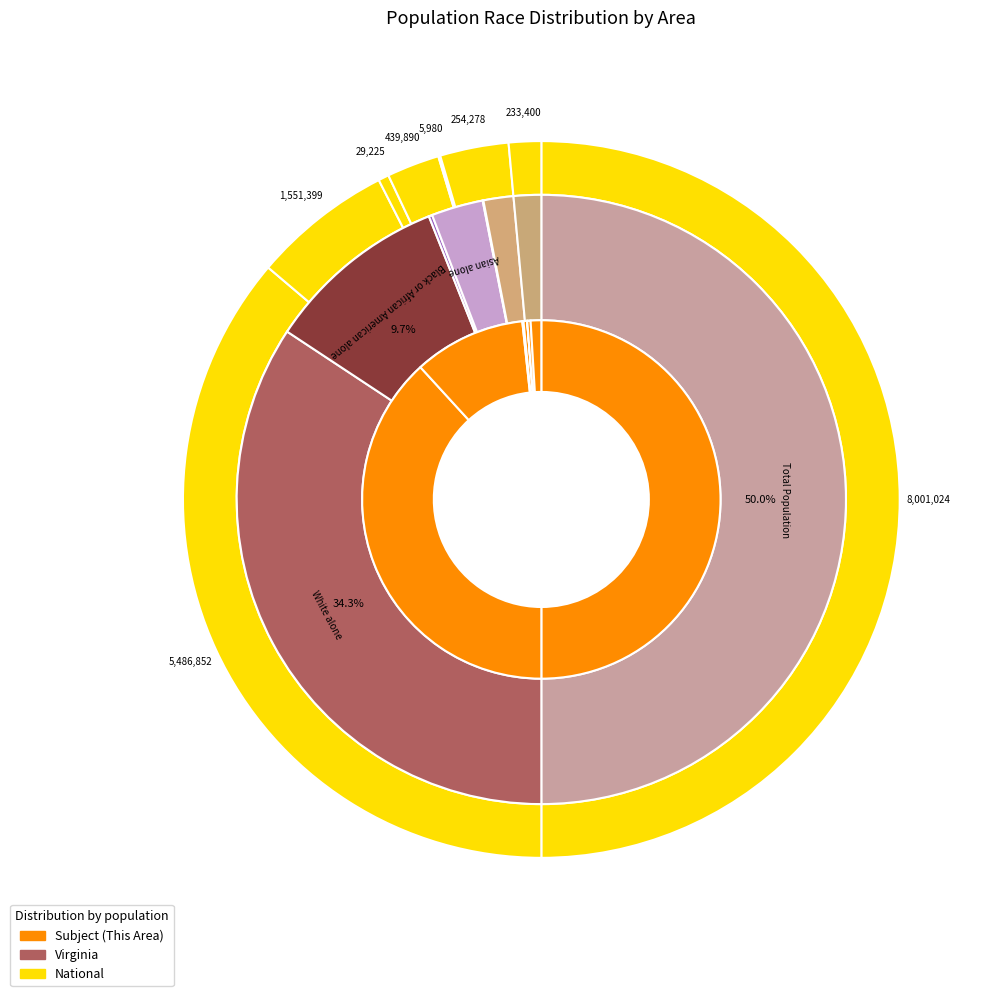

How many segments does this pie chart have?

8